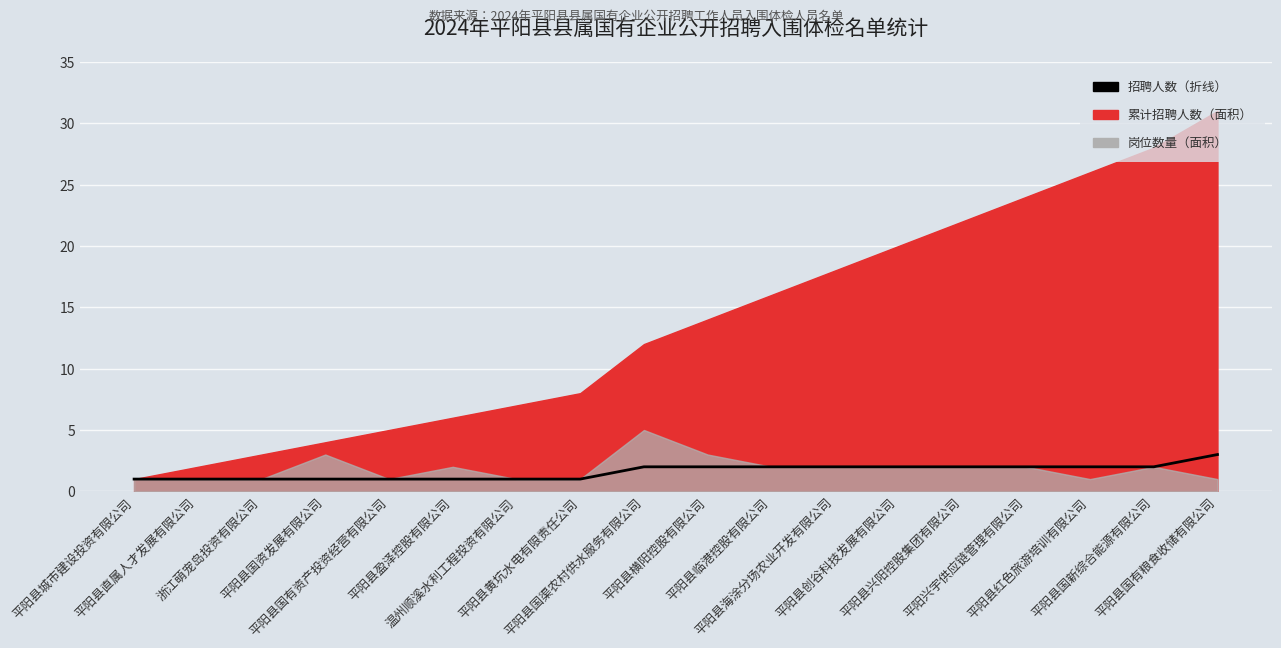

List the labels in order of value, smallest first.

平阳县城市建设投资有限公司, 平阳县直属人才发展有限公司, 浙江萌宠岛投资有限公司, 平阳县国资发展有限公司, 平阳县国有资产投资经营有限公司, 平阳县盈泽控股有限公司, 温州顺溪水利工程投资有限公司, 平阳县黄坑水电有限责任公司, 平阳县国渠农村供水服务有限公司, 平阳县横阳控股有限公司, 平阳县临港控股有限公司, 平阳县海涂分场农业开发有限公司, 平阳县创谷科技发展有限公司, 平阳县兴阳控股集团有限公司, 平阳兴宇供应链管理有限公司, 平阳县红色旅游培训有限公司, 平阳县国新综合能源有限公司, 平阳县国有粮食收储有限公司